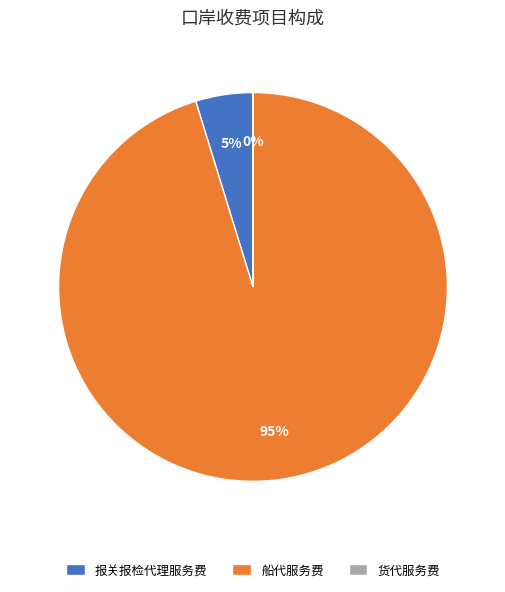

Is it true that 船代服务费 is 85% of the pie?

False